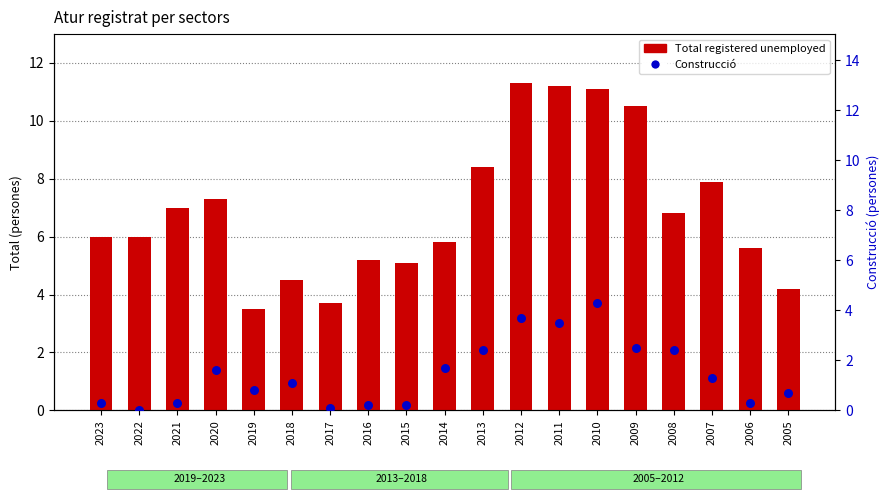

Which series reaches the maximum Y coordinate?

Total registered unemployed